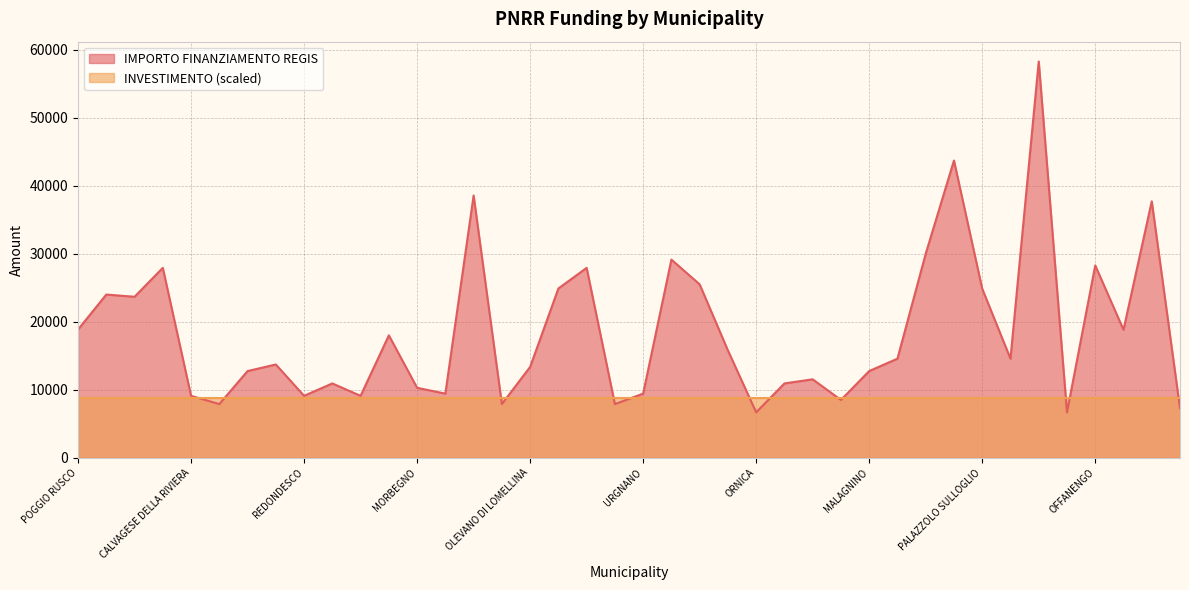

How many distinct data groups are displayed?

2